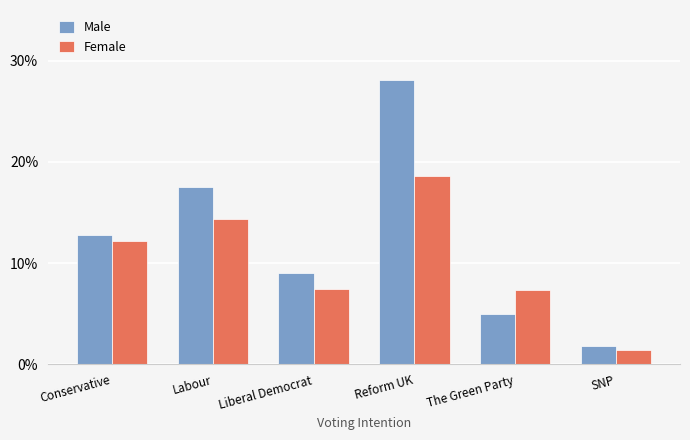

Rank the categories by Male value from lowest to highest.

SNP, The Green Party, Liberal Democrat, Conservative, Labour, Reform UK